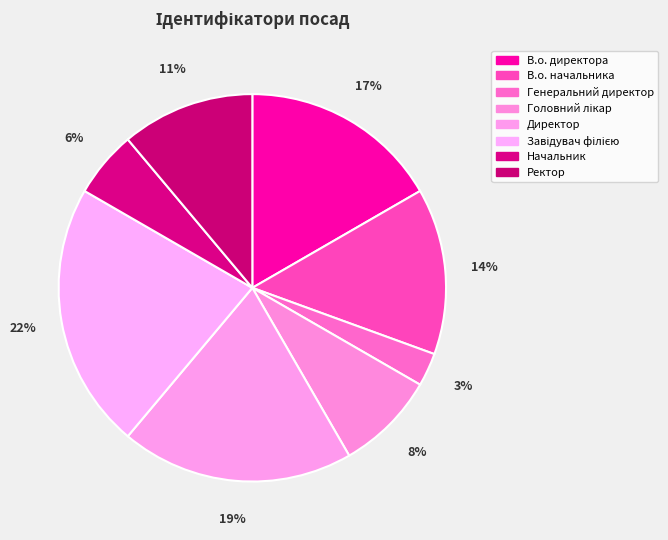

What percentage is the Завідувач філією slice, to the nearest percent?

22%